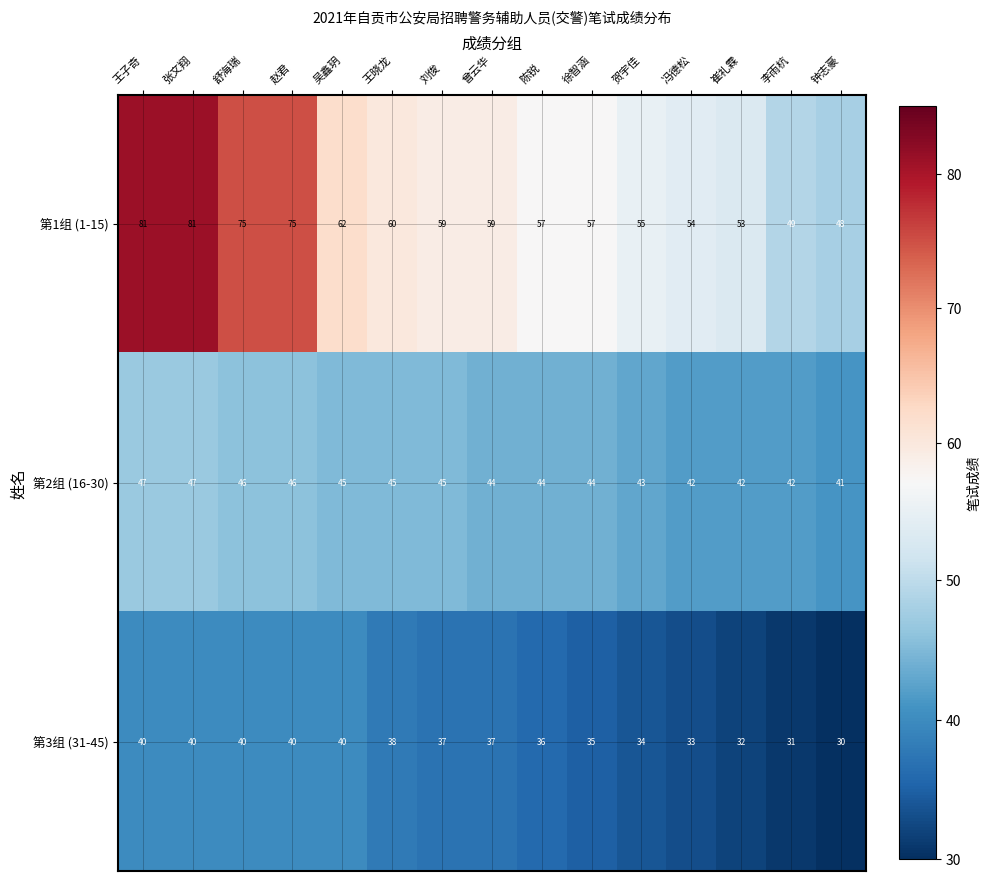

How many 第3组 (31-45) values are between 33 and 40?

12